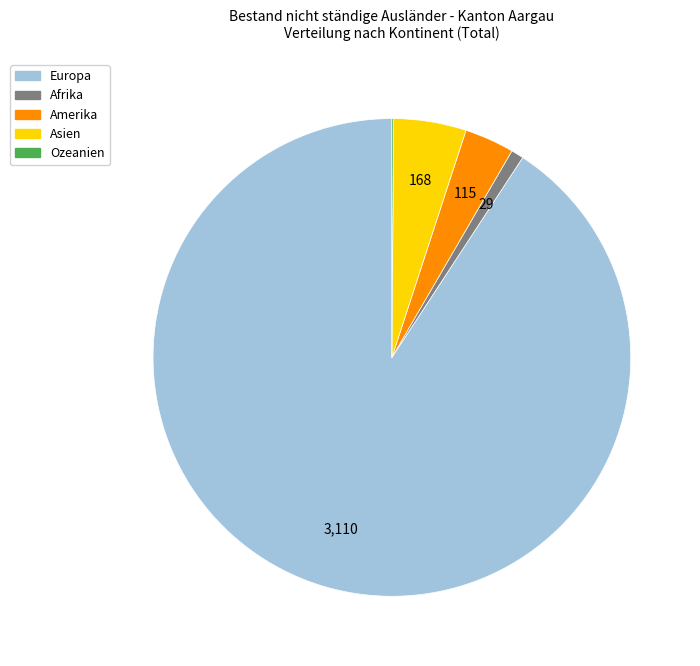

Is there any slice that represents more than half of the pie?

Yes